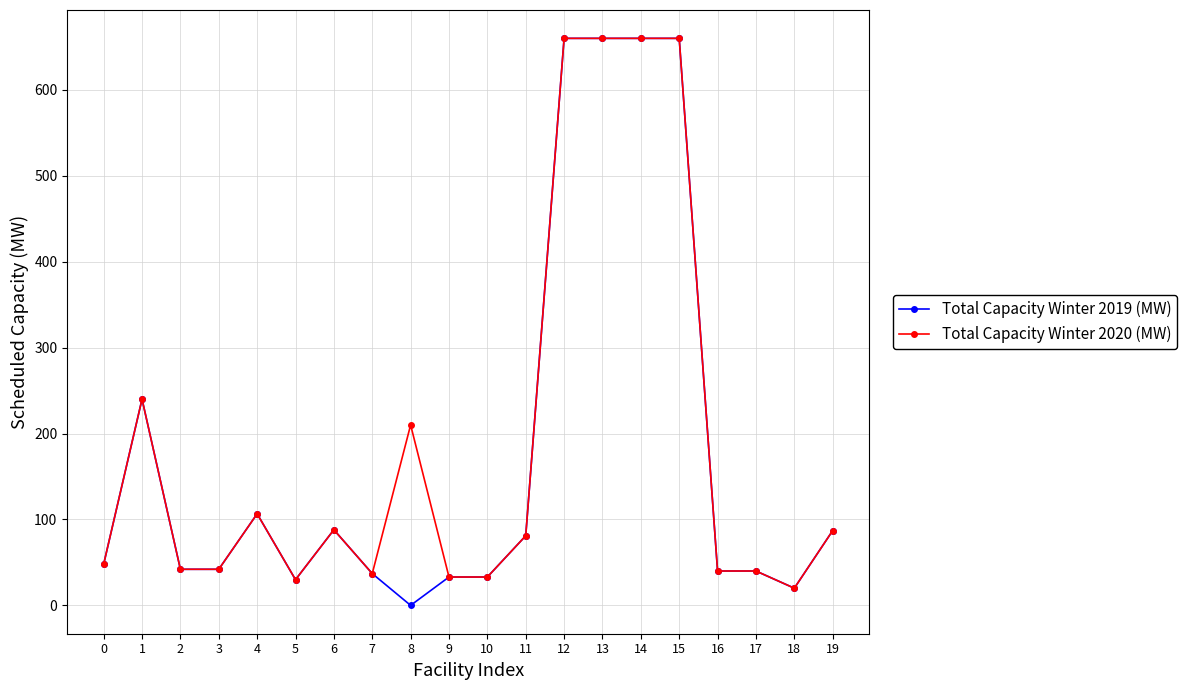

What is the value of the Total Capacity Winter 2019 (MW) point at the 7th from the left?

88.0